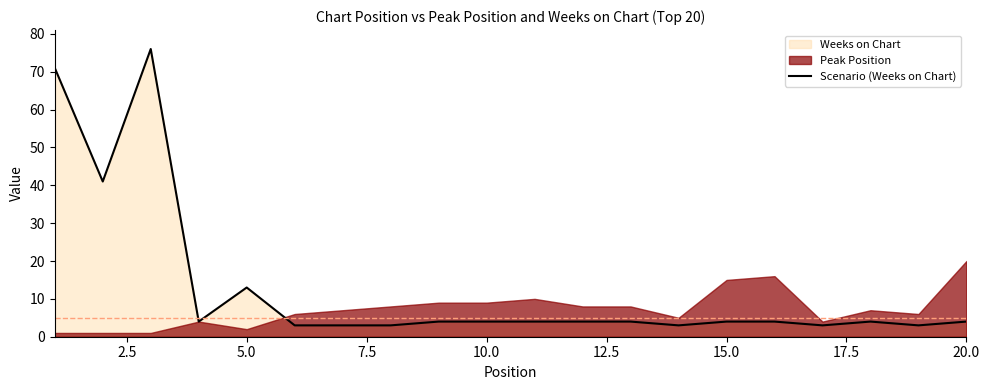

Does the chart display data point markers on the line(s)?

No